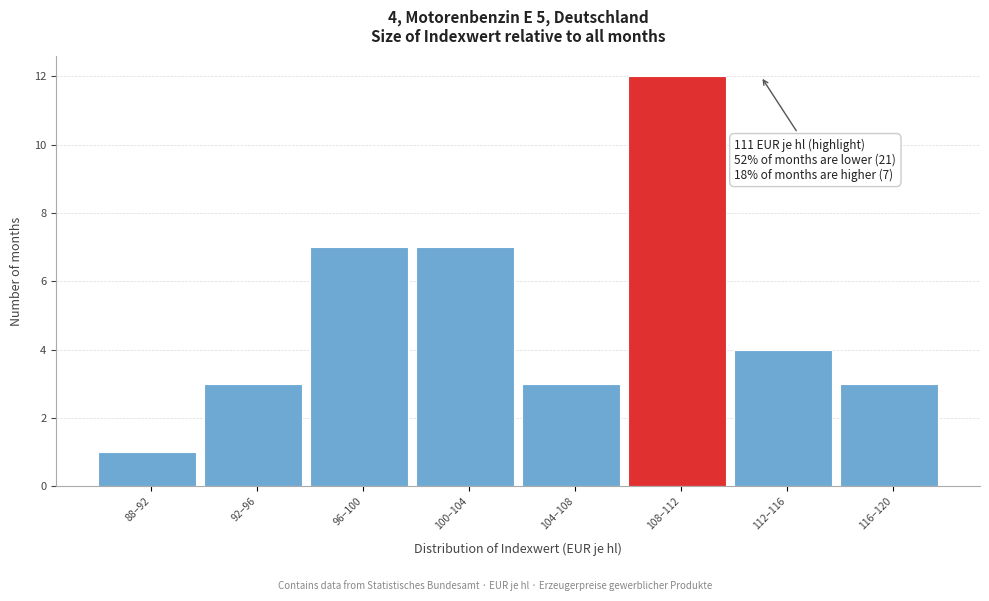

Reading left to right, list all the values displayed in this chart.

88–92=1	92–96=3	96–100=7	100–104=7	104–108=3	108–112=12	112–116=4	116–120=3